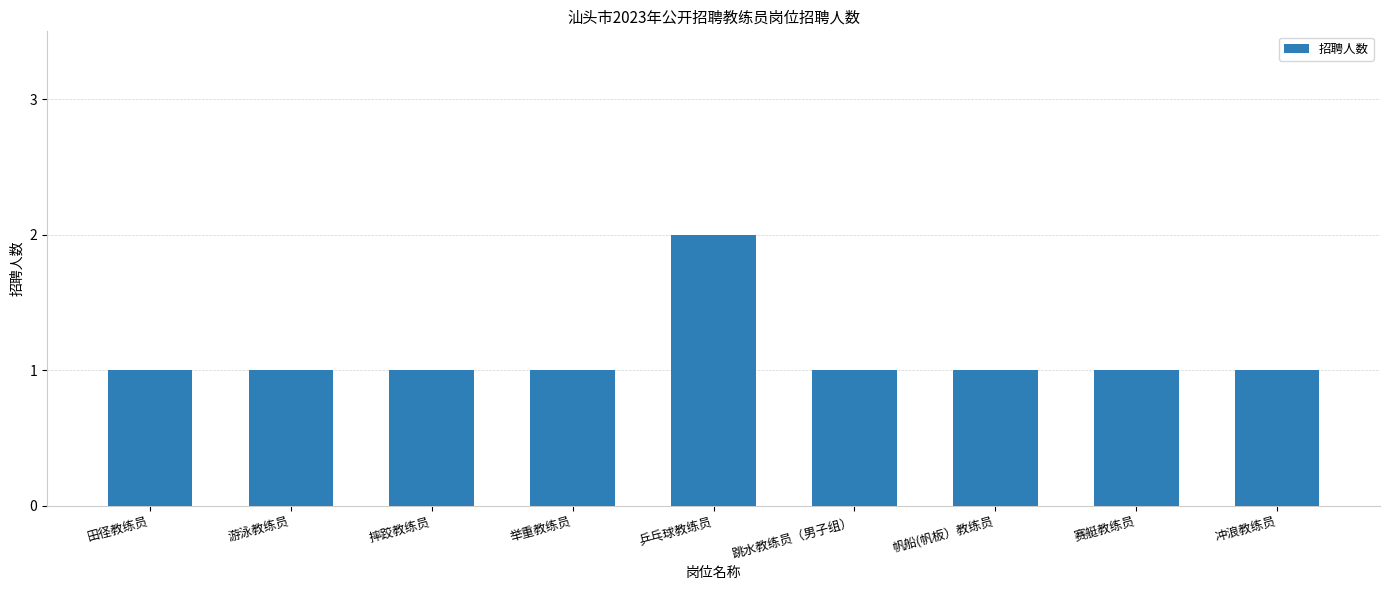

What is the label of the 8th bar from the left?

赛艇教练员